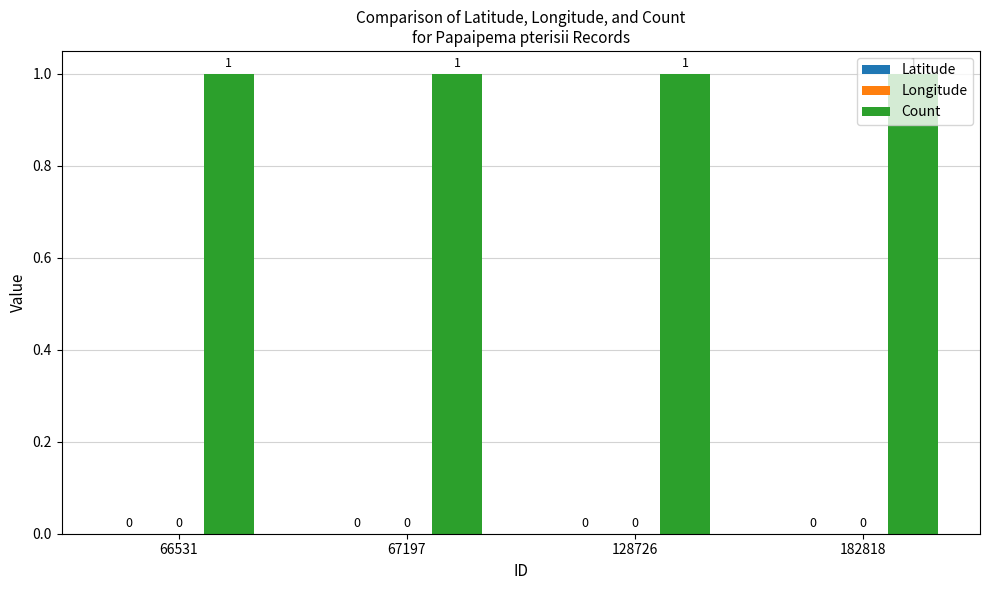

What is the difference between the highest and lowest values at 128726?

1